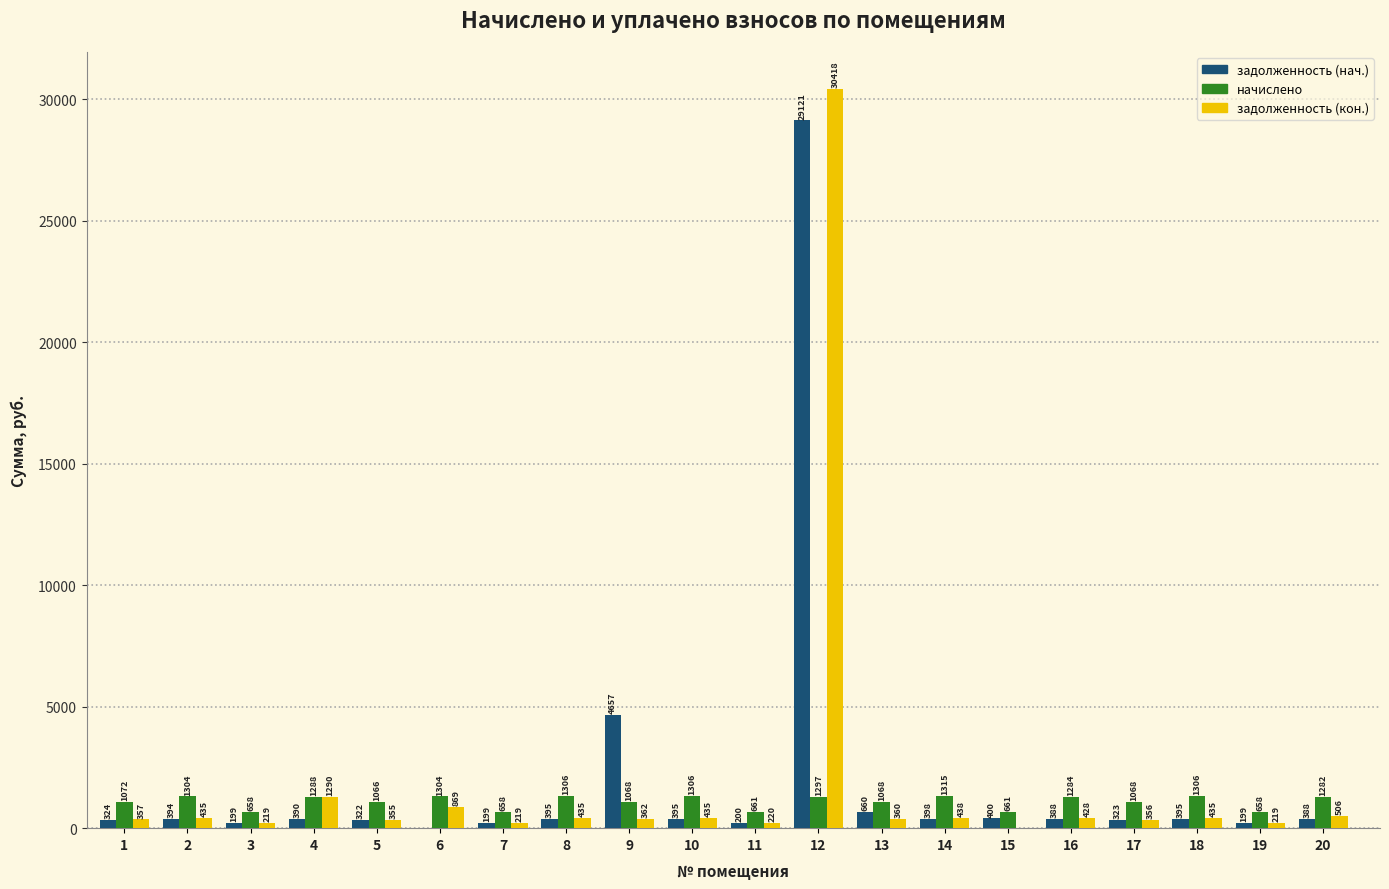

What is the total value across all series at 15?

1060.2